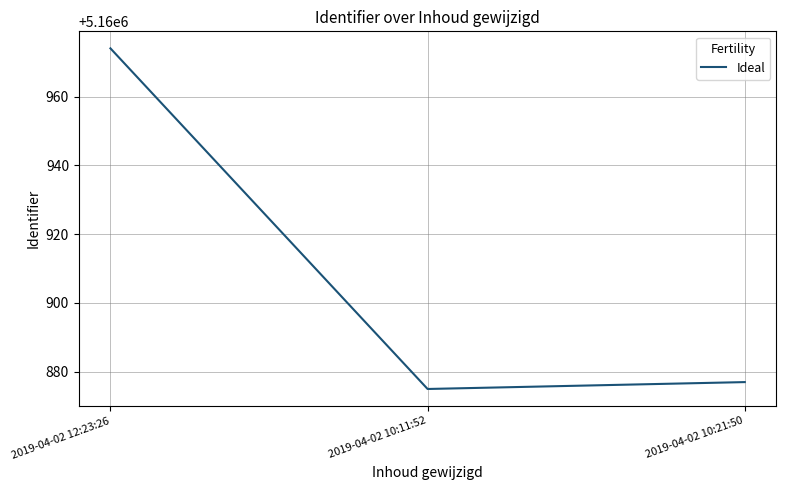

Reading right to left, transcribe all the data shown in this chart.

2019-04-02 10:21:50=5160877	2019-04-02 10:11:52=5160875	2019-04-02 12:23:26=5160974